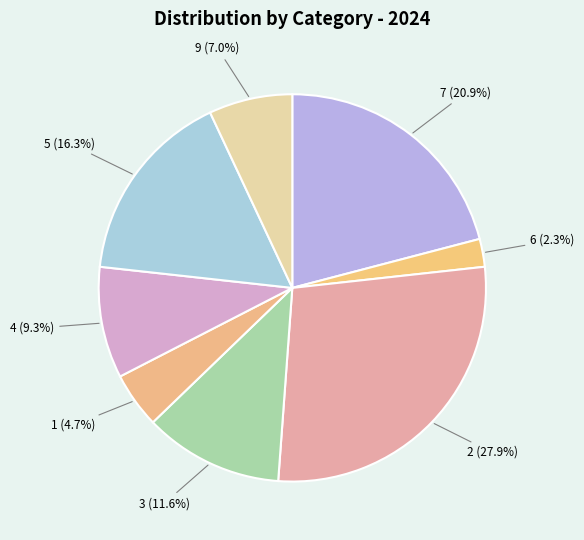

Is the sum of 3 (11.6%) and 4 (9.3%) greater than half?

No